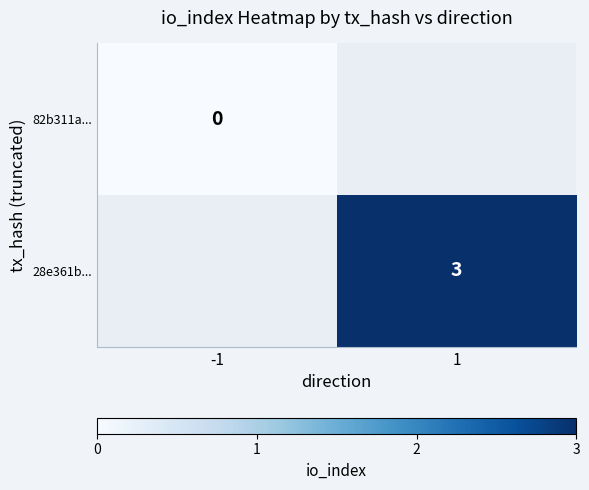

The 28e361b... series shows 3 at 1. True or false?

True